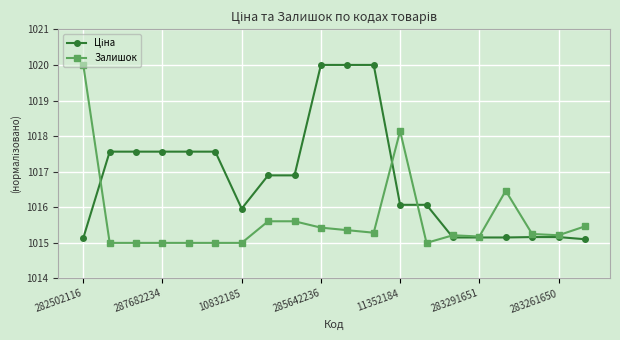

At how many categories does at least one series exceed 1017?

10